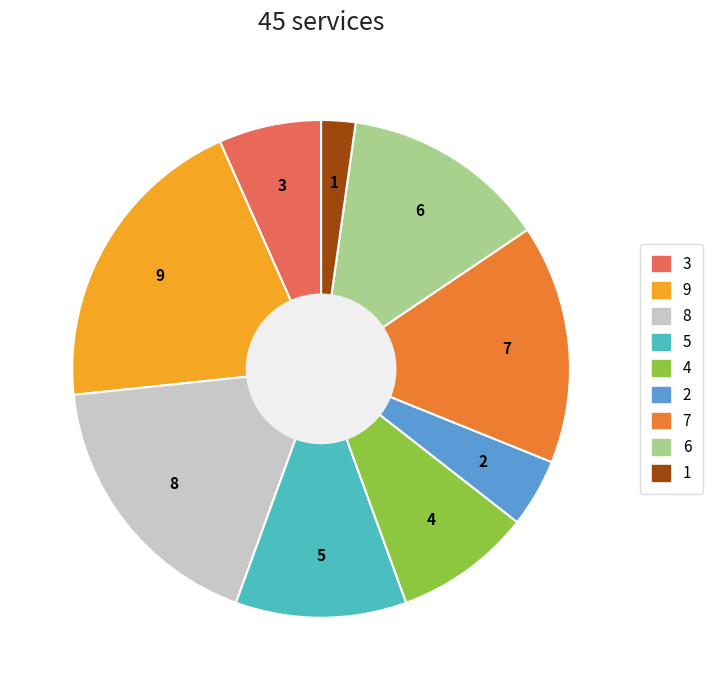

To the nearest percent, what portion does 3 represent?

9%